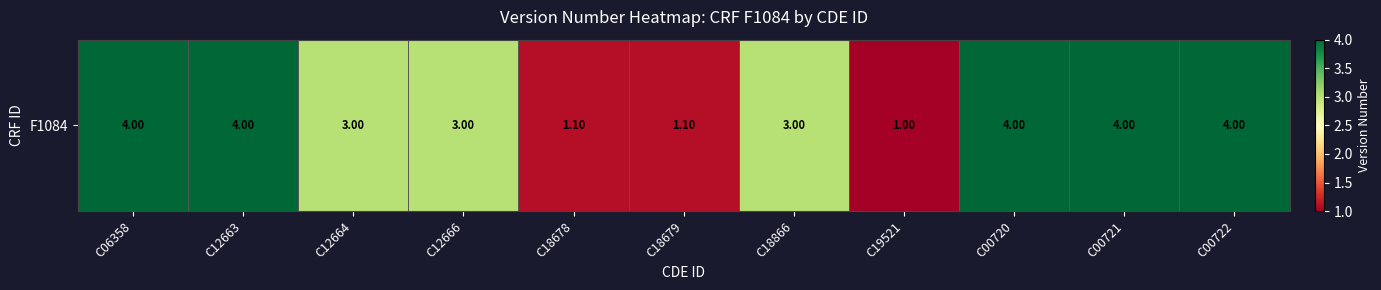

Reading left to right, what are all the values shown in this chart?

4.0	4.0	3.0	3.0	1.1	1.1	3.0	1.0	4.0	4.0	4.0